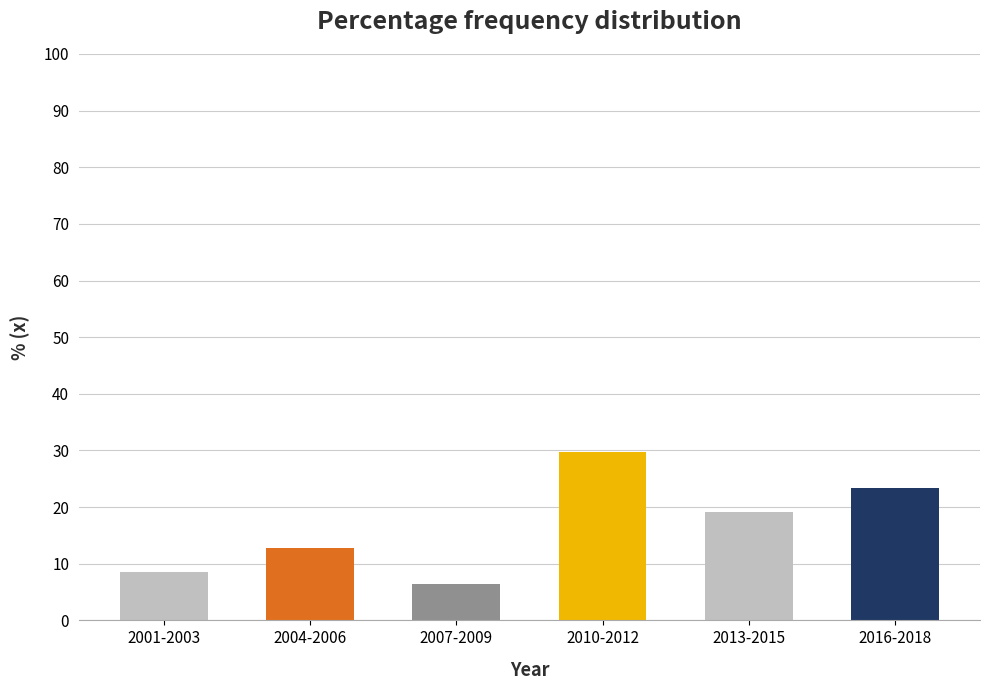

Reading left to right, what are all the values shown in this chart?

8.5	12.8	6.4	29.8	19.1	23.4